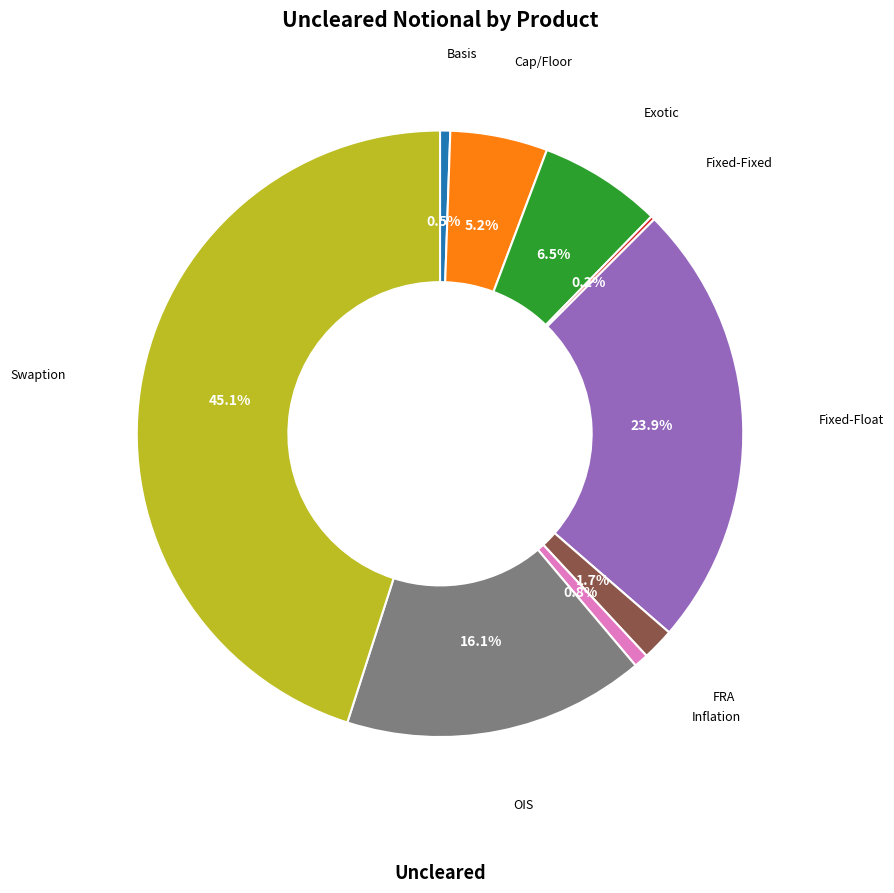

Is there any slice that represents more than half of the pie?

No